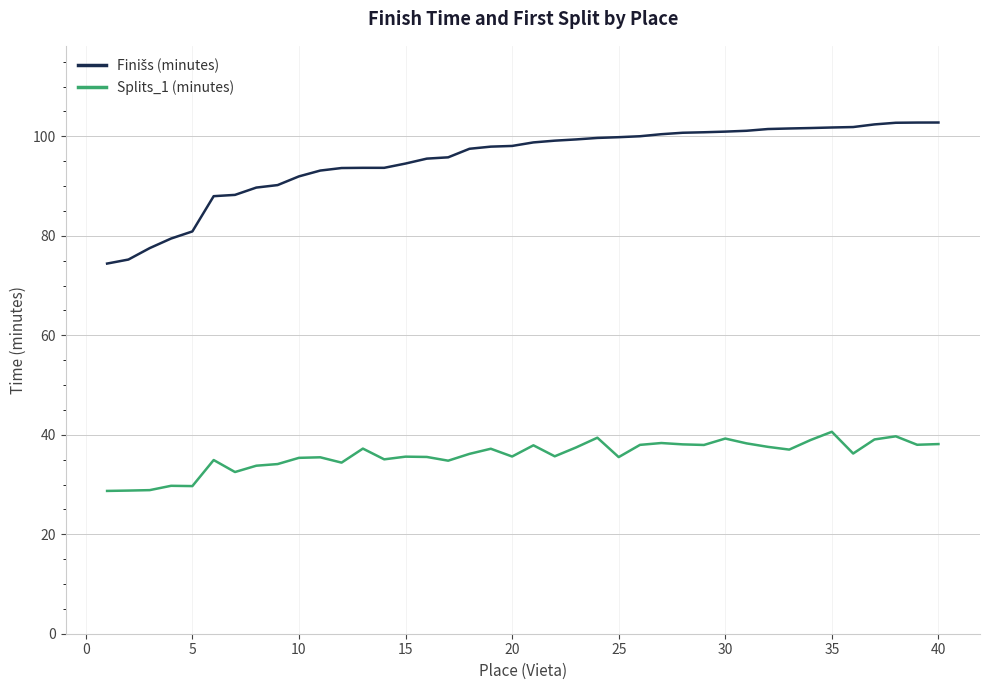

What is the difference between the maximum and minimum values in the Splits_1 (minutes) series?

11.9